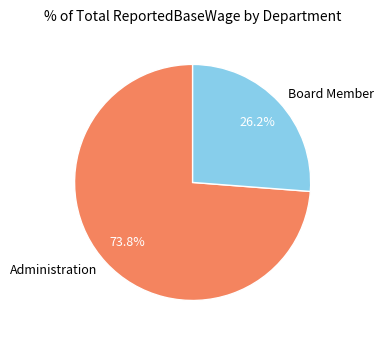

The Board Member slice represents 26% of the pie. True or false?

True